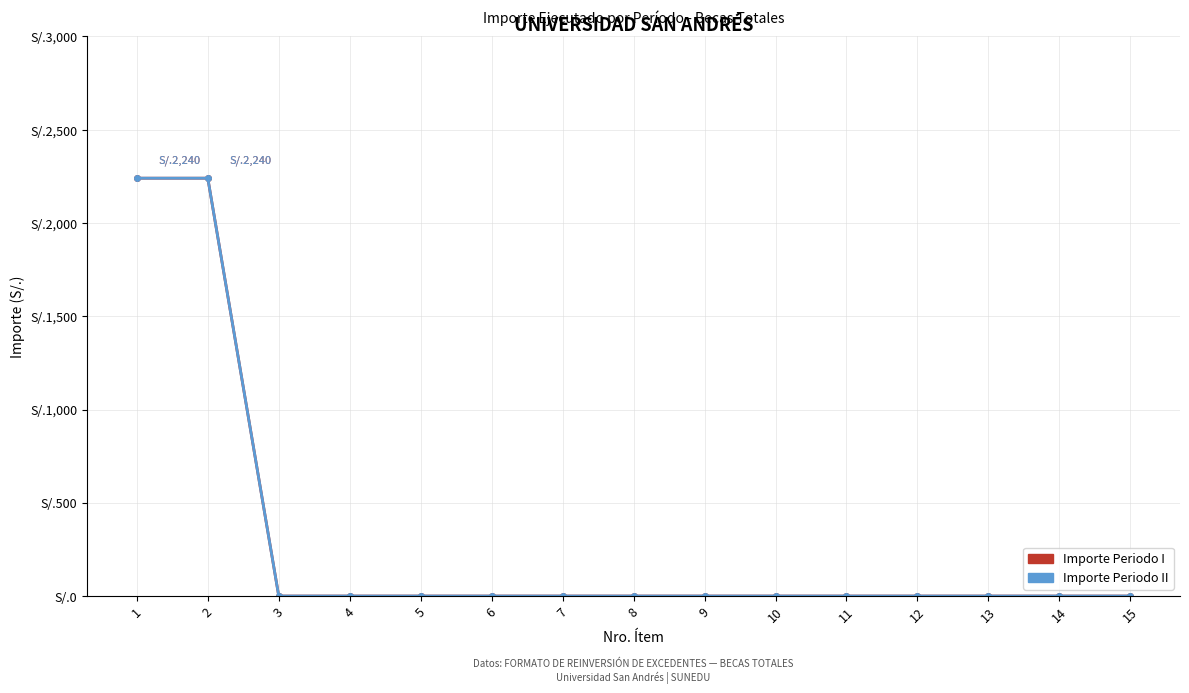

Reading left to right, list all the values displayed in this chart.

Importe Periodo I: 2240	2240	0	0	0	0	0	0	0	0	0	0	0	0	0
Importe Periodo II: 2240	2240	0	0	0	0	0	0	0	0	0	0	0	0	0